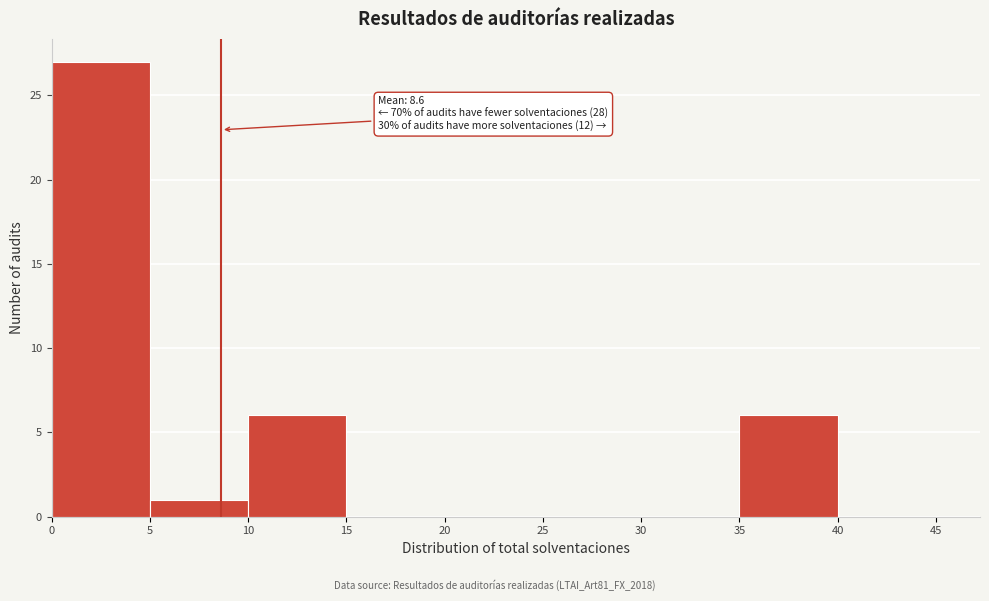

Over which range of the x-axis is the bar tallest?

0 to 5